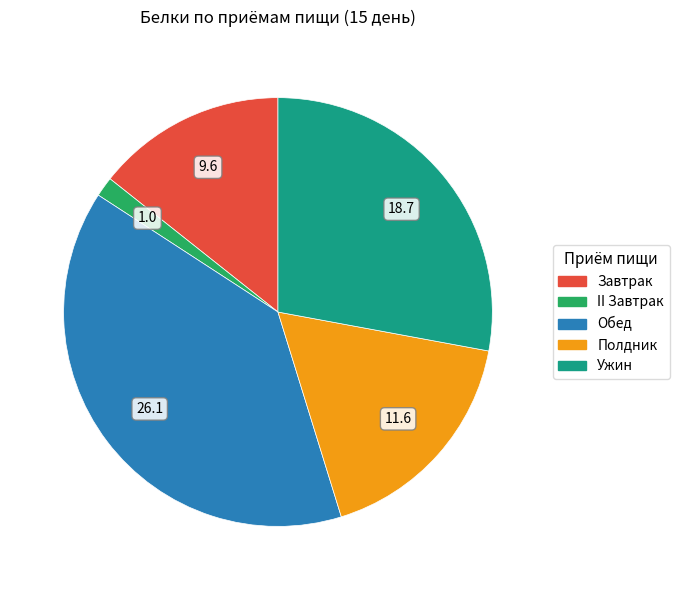

Do Ужин and II Завтрак together represent more than half of the pie?

No